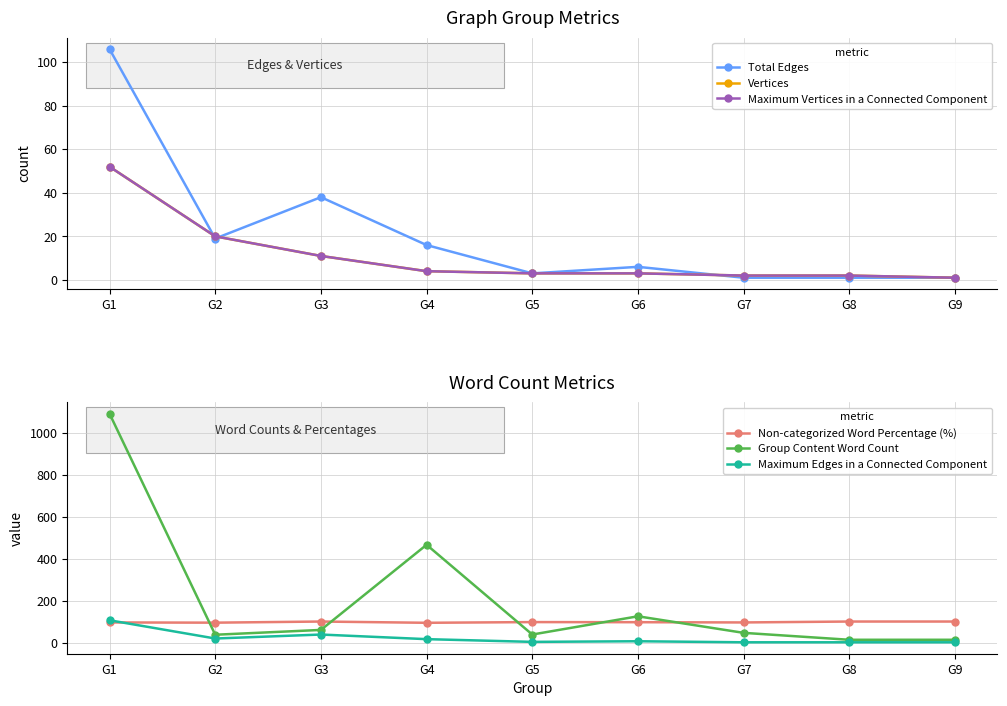

What is the sum of the Maximum Edges in a Connected Component values at G9 and G7?

2.0